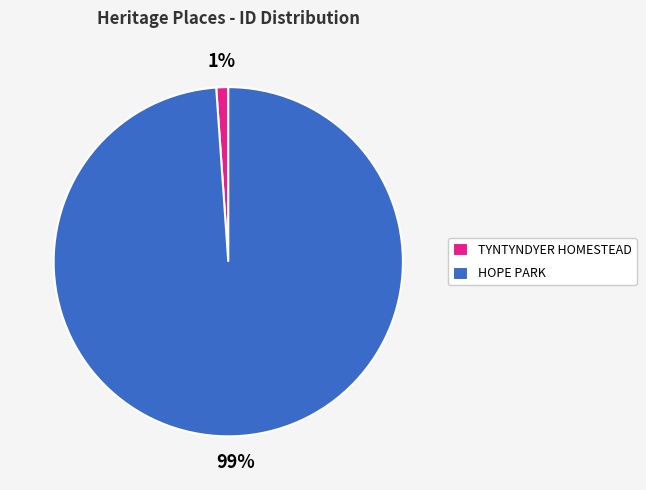

What percentage is the HOPE PARK slice, to the nearest percent?

99%